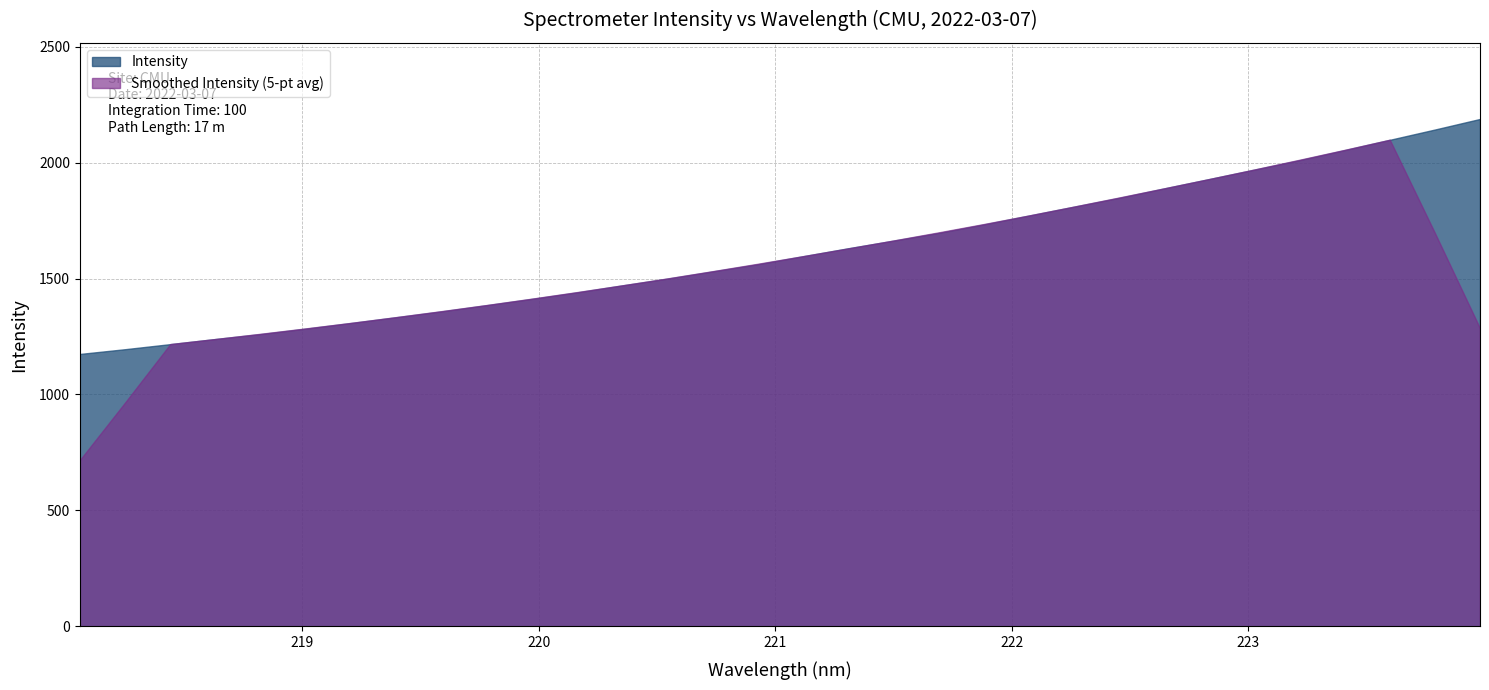

The value at 221.3083 is 2560.4. True or false?

False